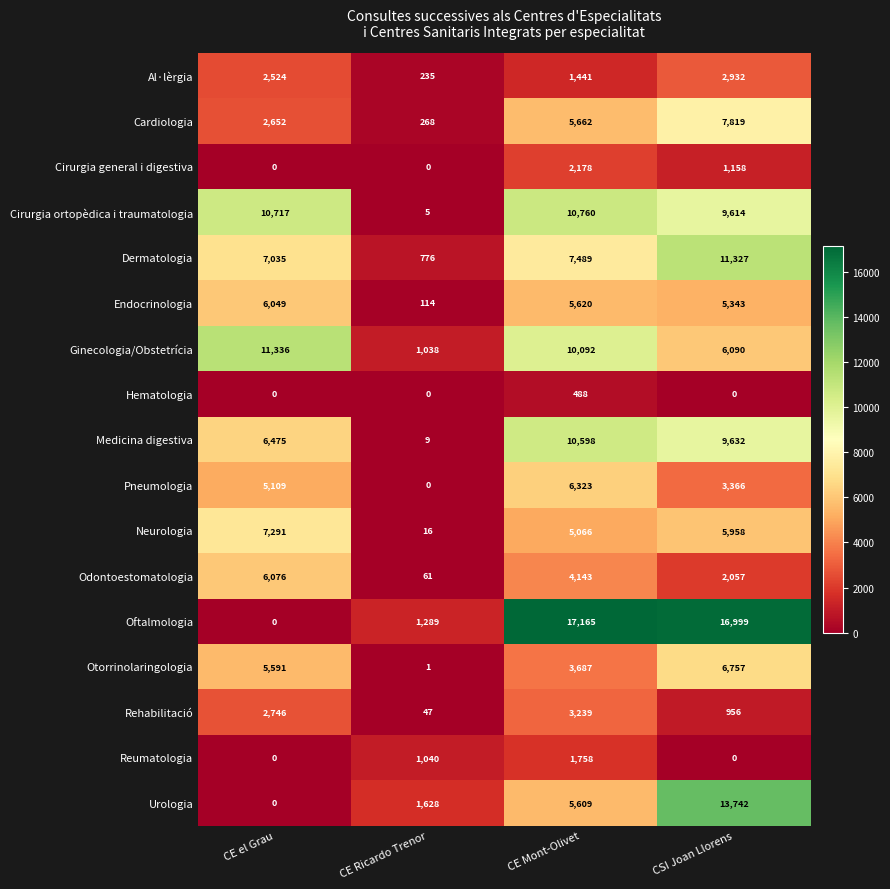

Is it true that Neurologia equals 5958 at CSI Joan Llorens?

True